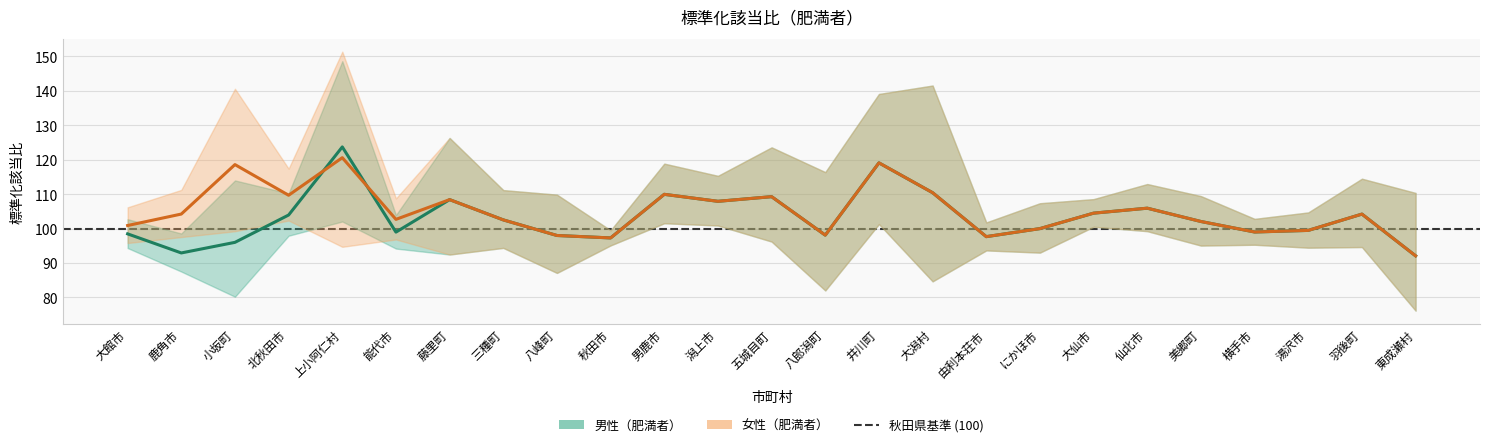

Which series changed the most between 小坂町 and 上小阿仁村?

男性 点推定